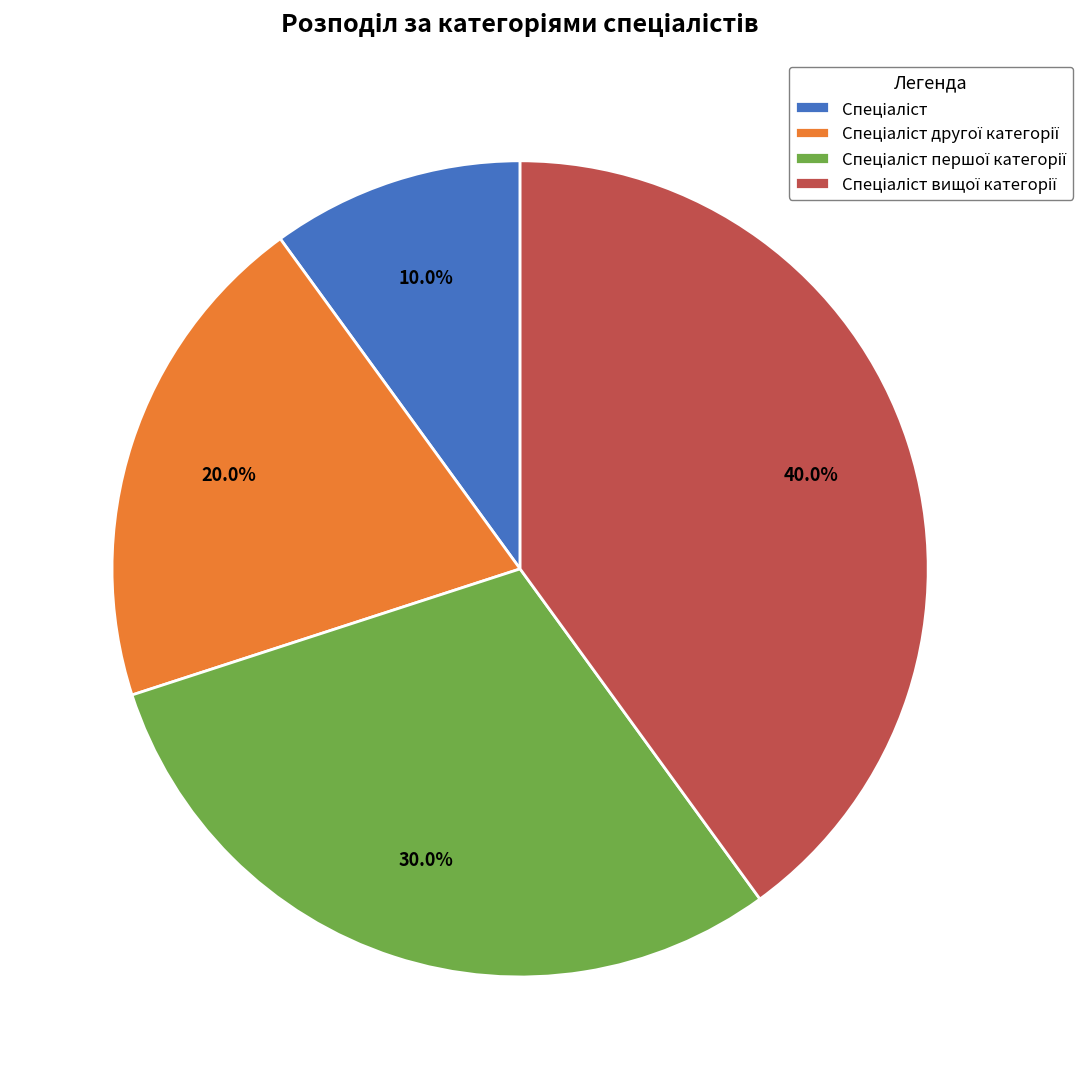

Is there a majority slice in this chart?

No